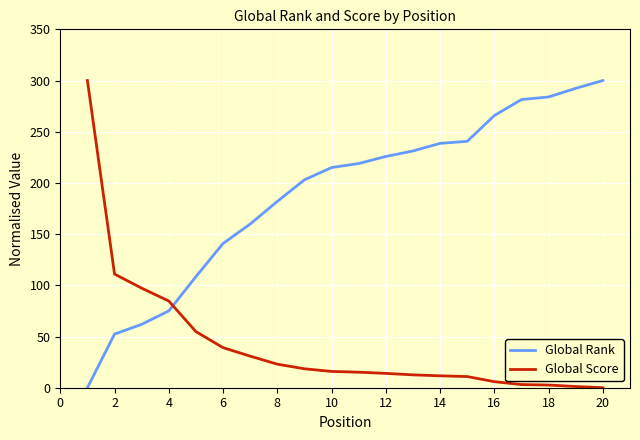

What is the maximum value for Global Rank?

300.0